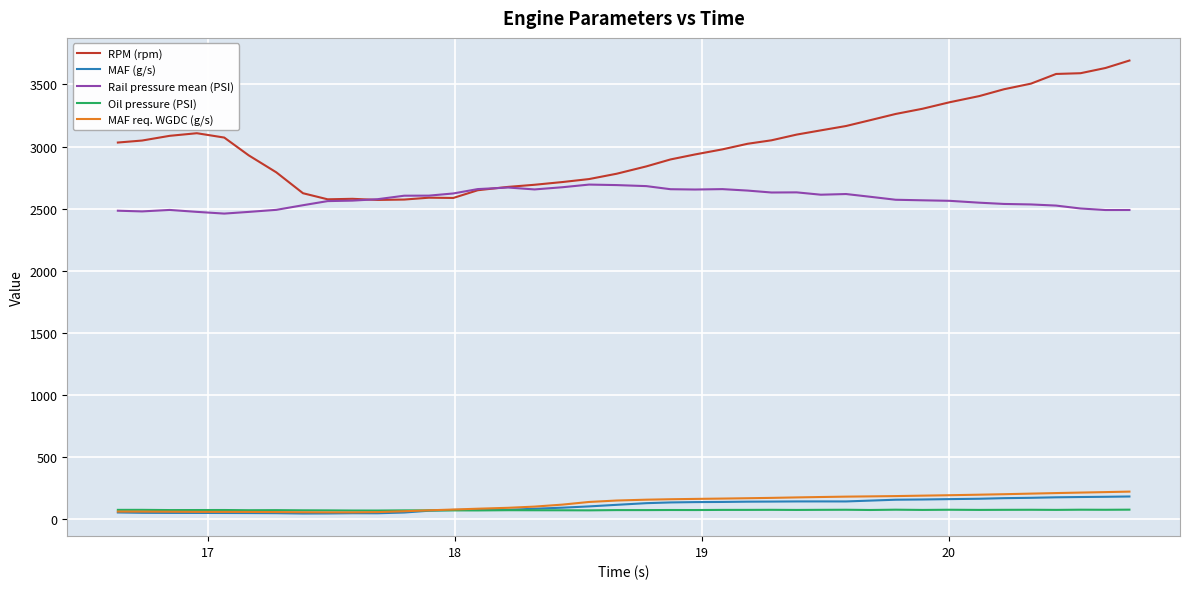

Which series has the largest total across all categories?

RPM (rpm)